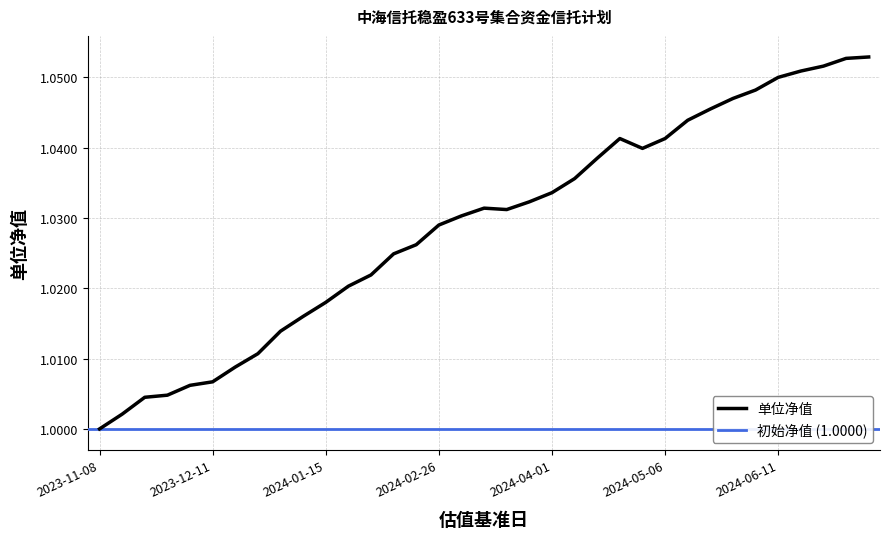

How many points are lower than both their immediate neighbors (excluding endpoints)?

2